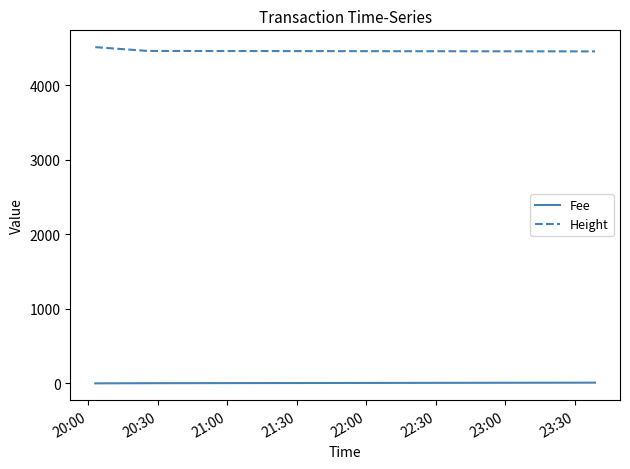

How many distinct data groups are displayed?

2